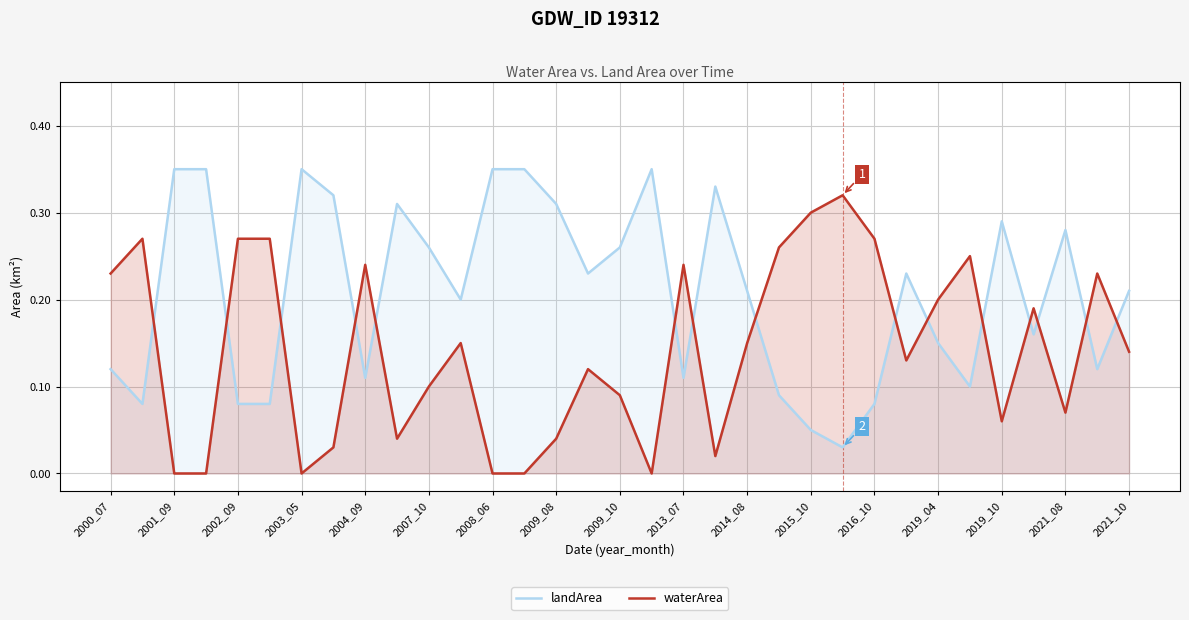

How many lines are shown in the chart?

2